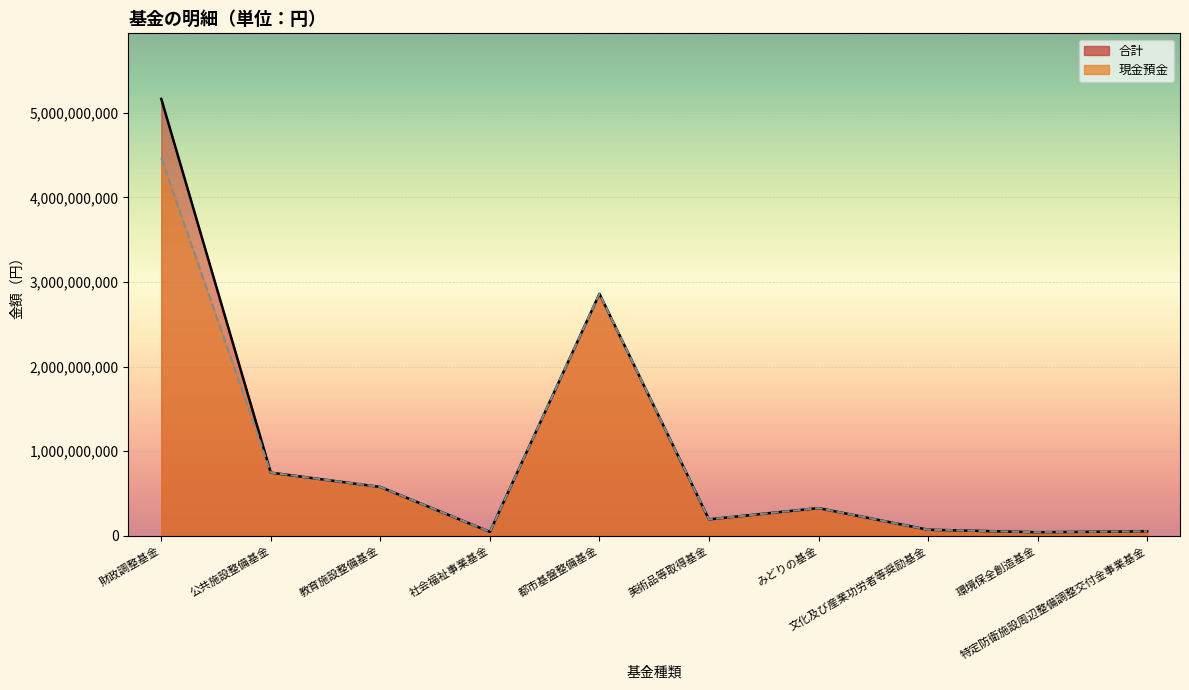

How many interior local valleys does the 合計 series have?

3